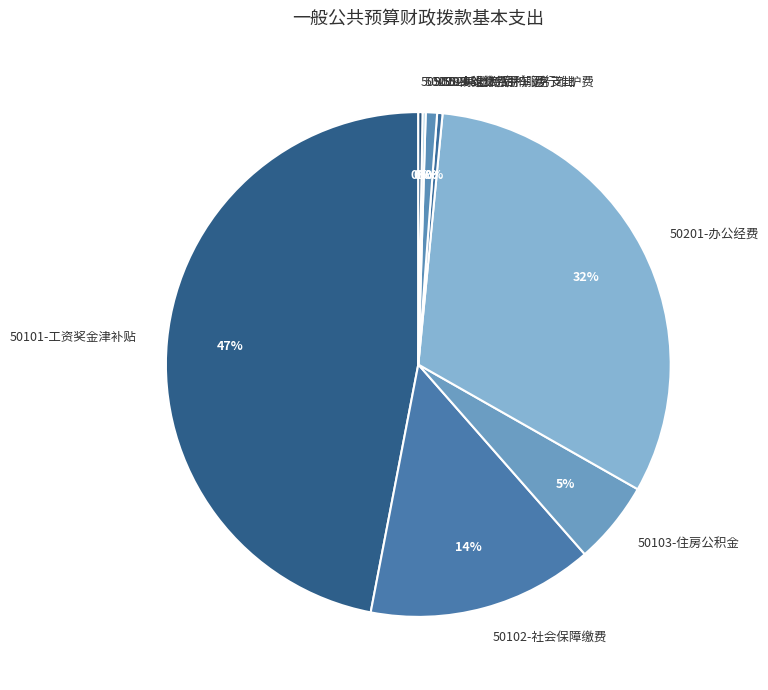

The 50103-住房公积金 slice represents 5% of the pie. True or false?

True